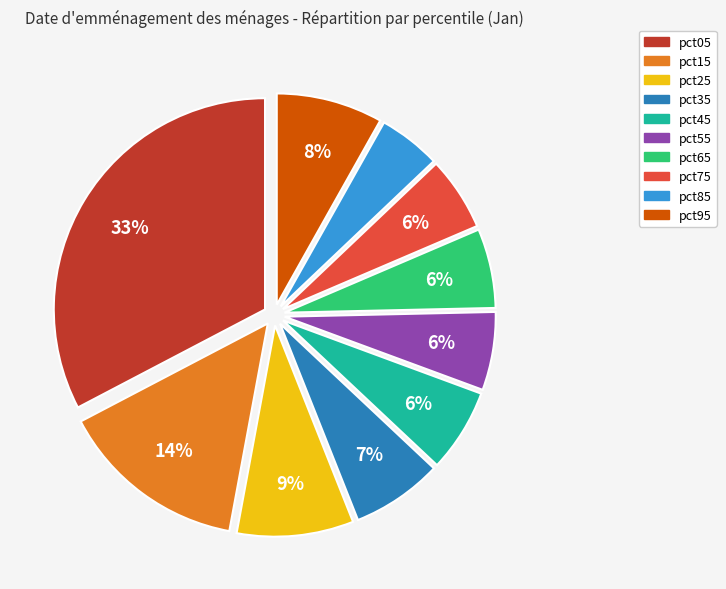

Which has a higher value, pct35 or pct85?

pct35